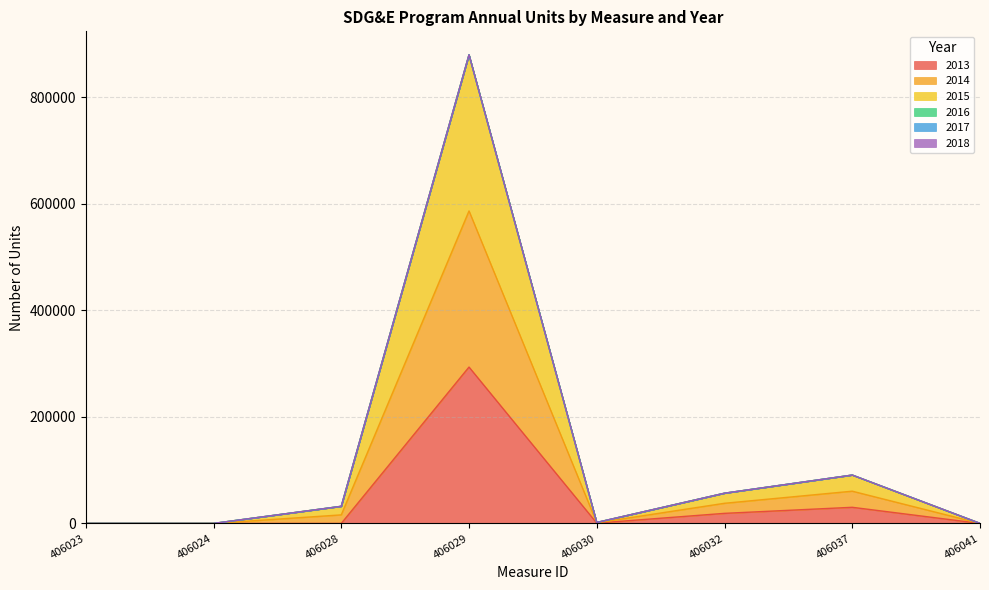

True or false: 2015 and 2014 cross at least once.

False